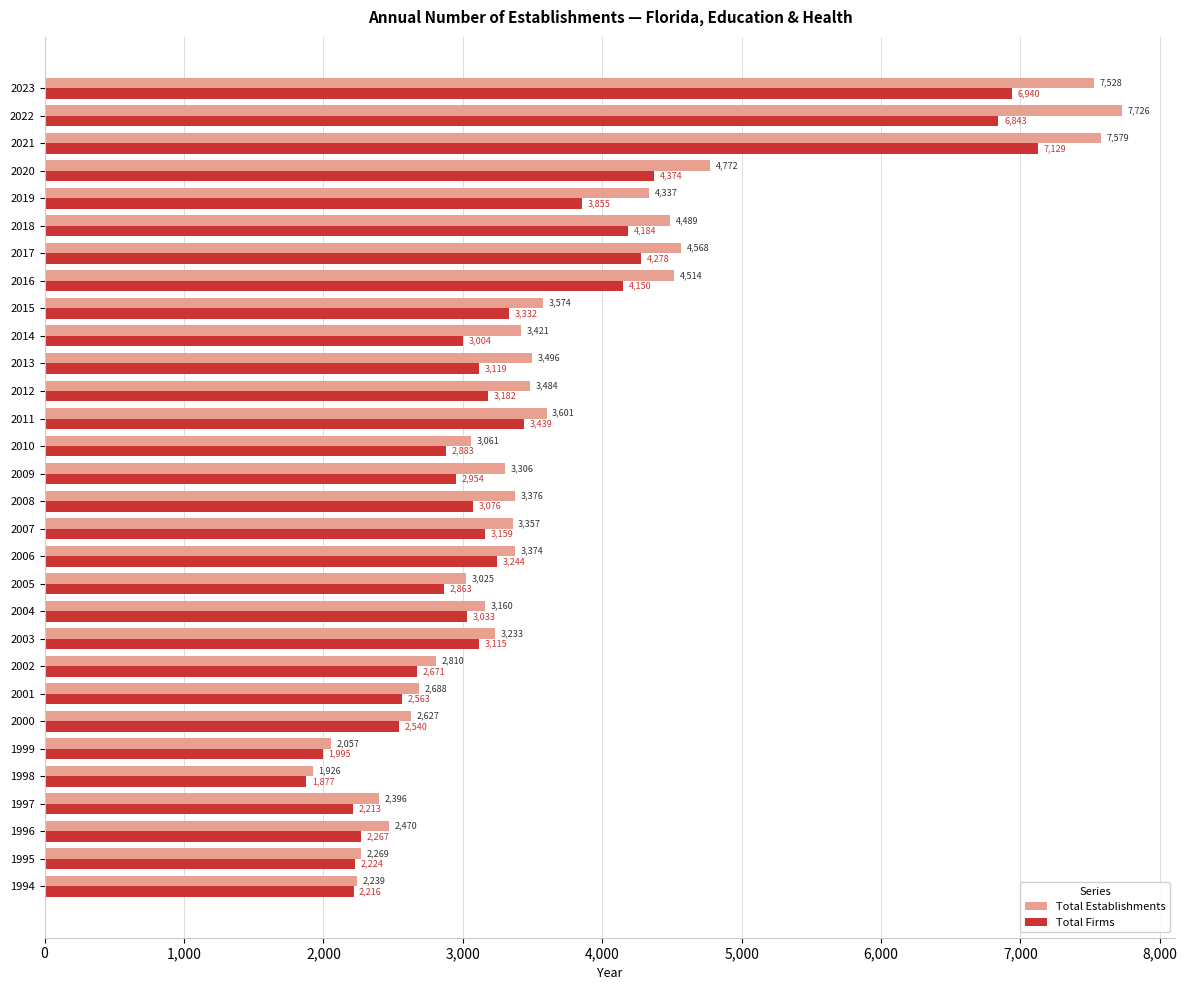

Which series has the largest range (max minus min)?

Total Establishments